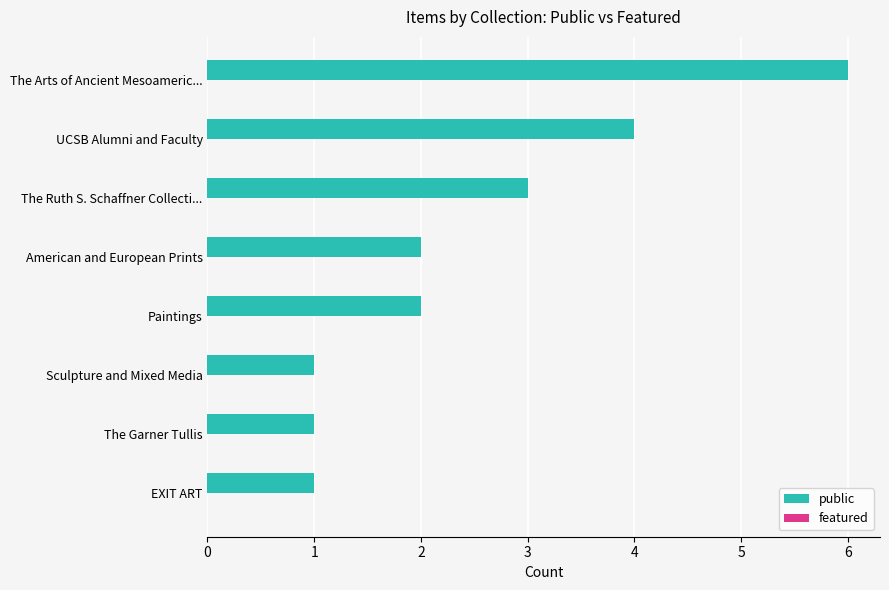

What is the difference between the values at The Arts of Ancient Mesoameric... and Sculpture and Mixed Media?

5